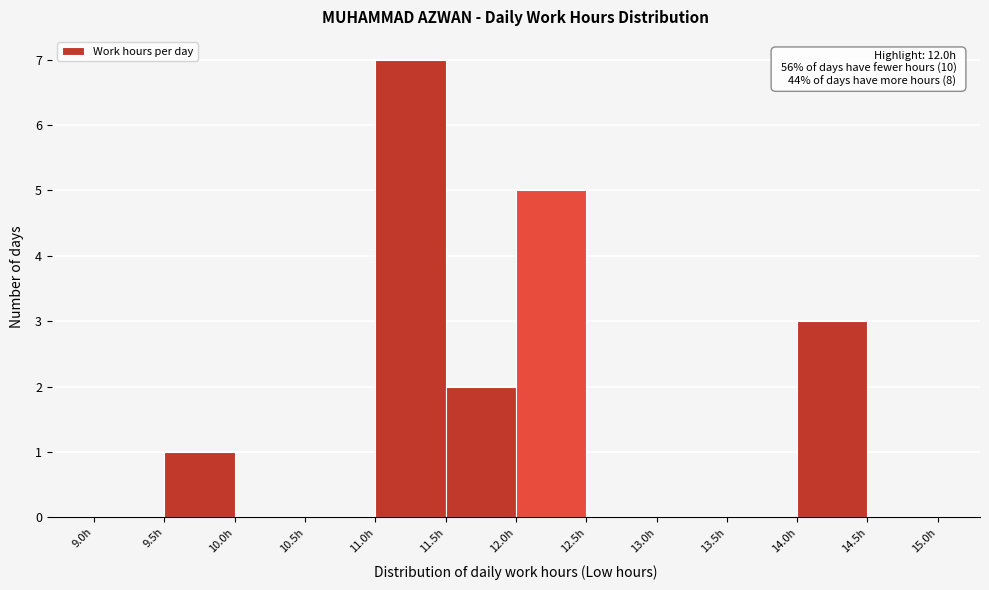

Which range on the x-axis has the tallest bar?

11.0 to 11.5